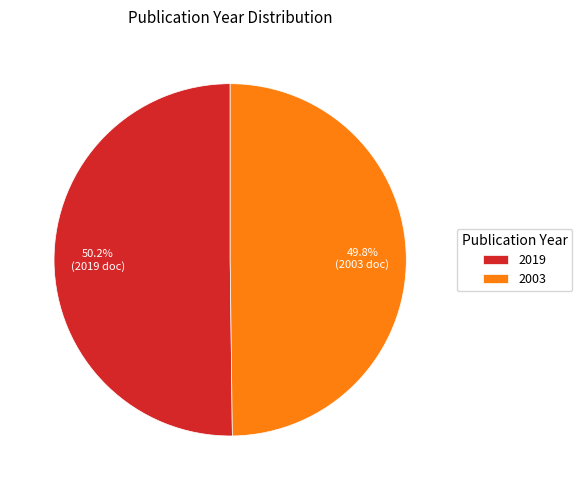

What is the ratio of the value at 2019 to the value at 2003?

1.0